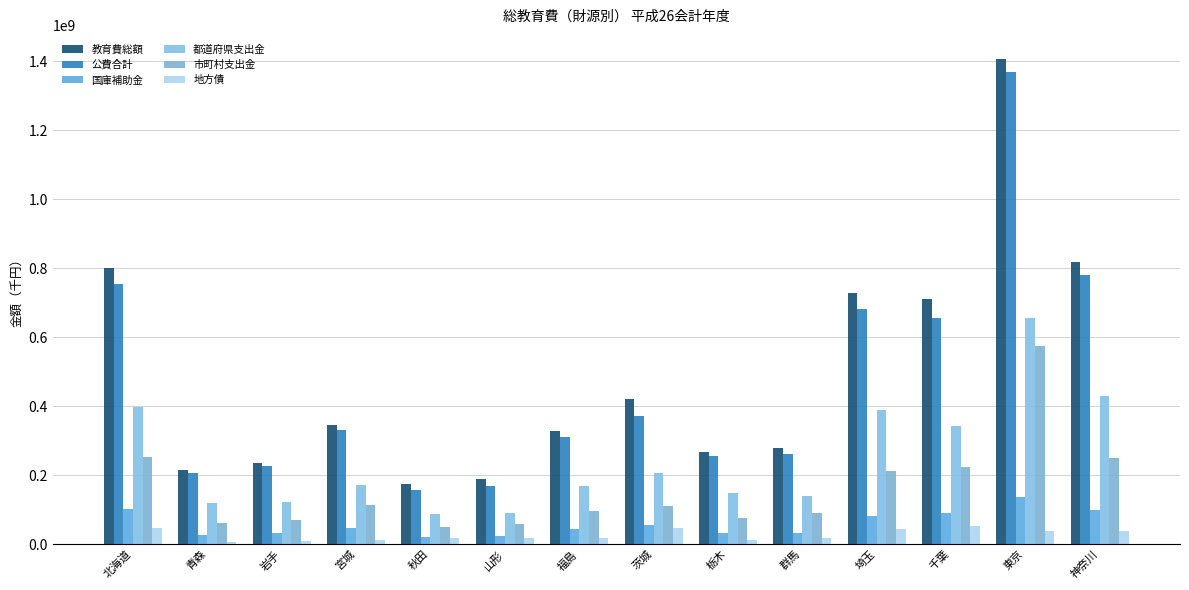

Count the number of data series in this chart.

6